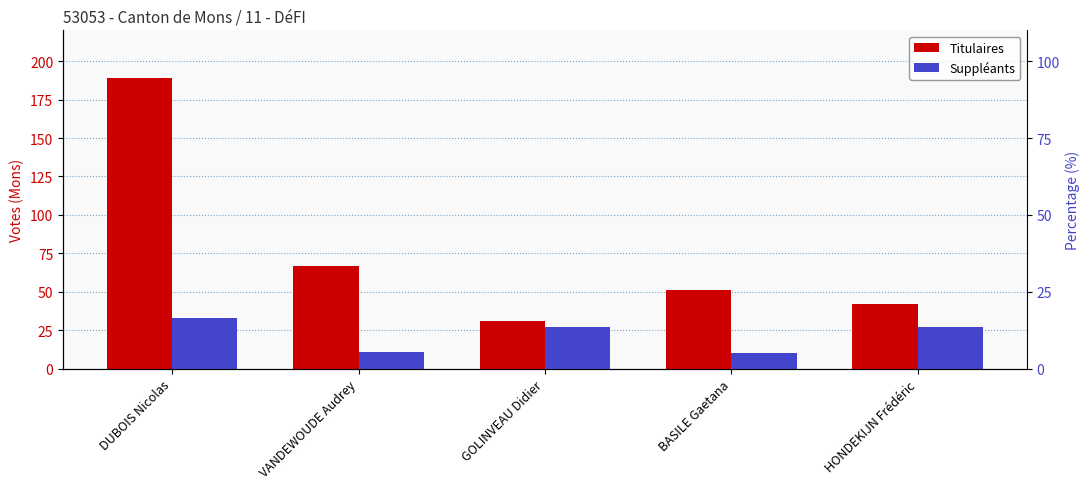

Which series has the widest spread of values?

Titulaires